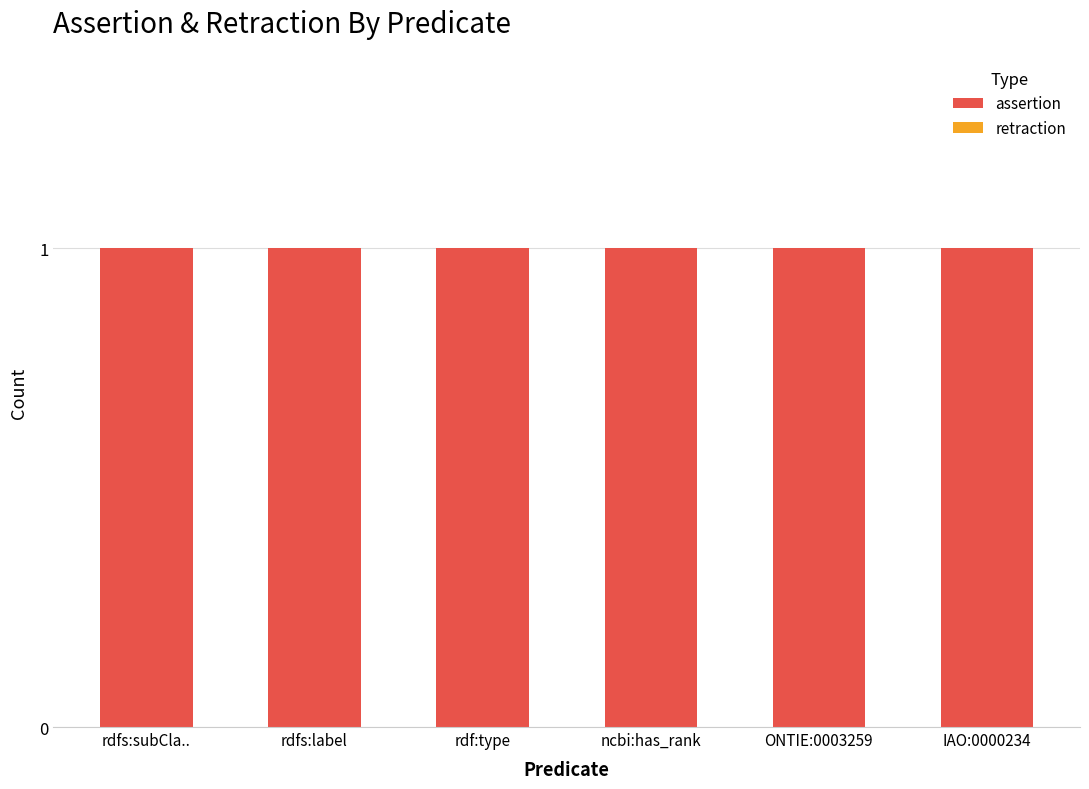

What is the maximum value for assertion?

1